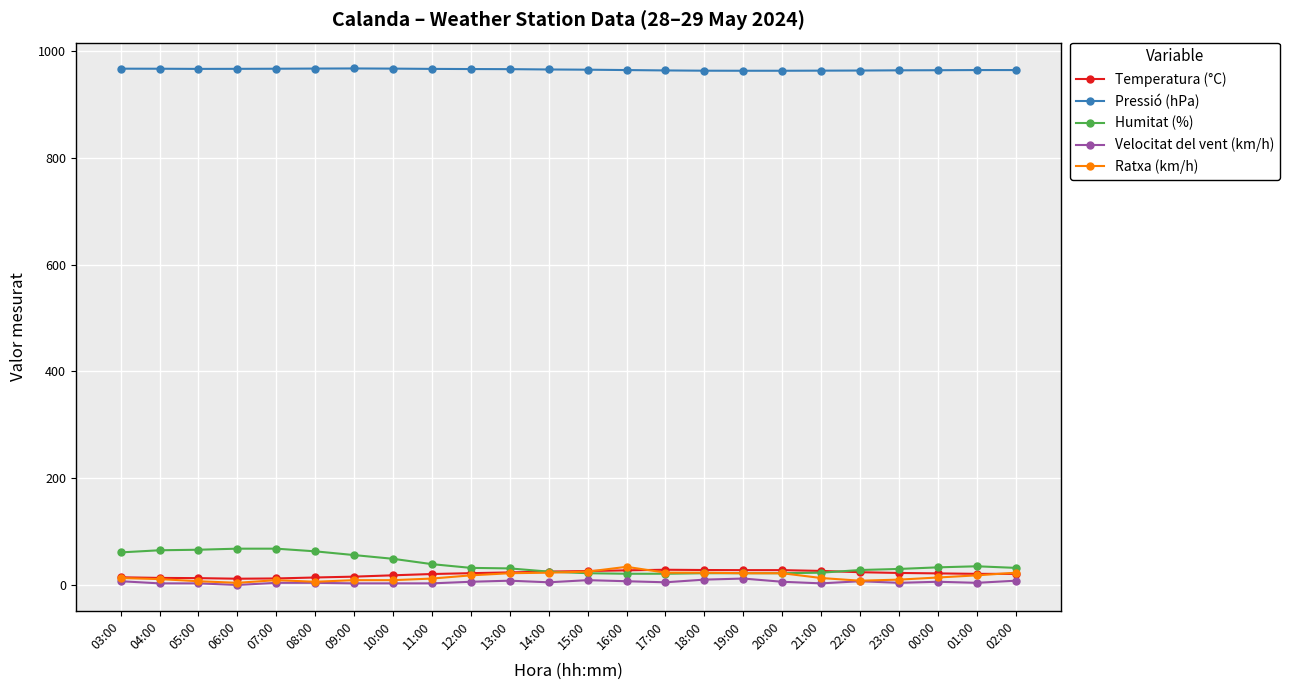

Which category has the highest value in the Ratxa (km/h) series?

16:00